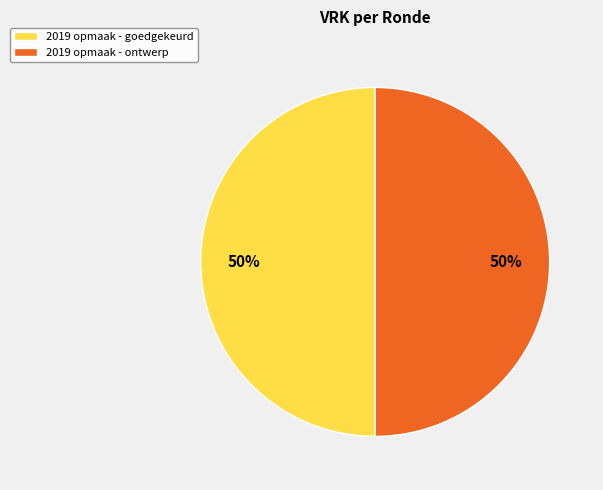

To the nearest percent, what is the combined percentage of 2019 opmaak - goedgekeurd and 2019 opmaak - ontwerp?

100%